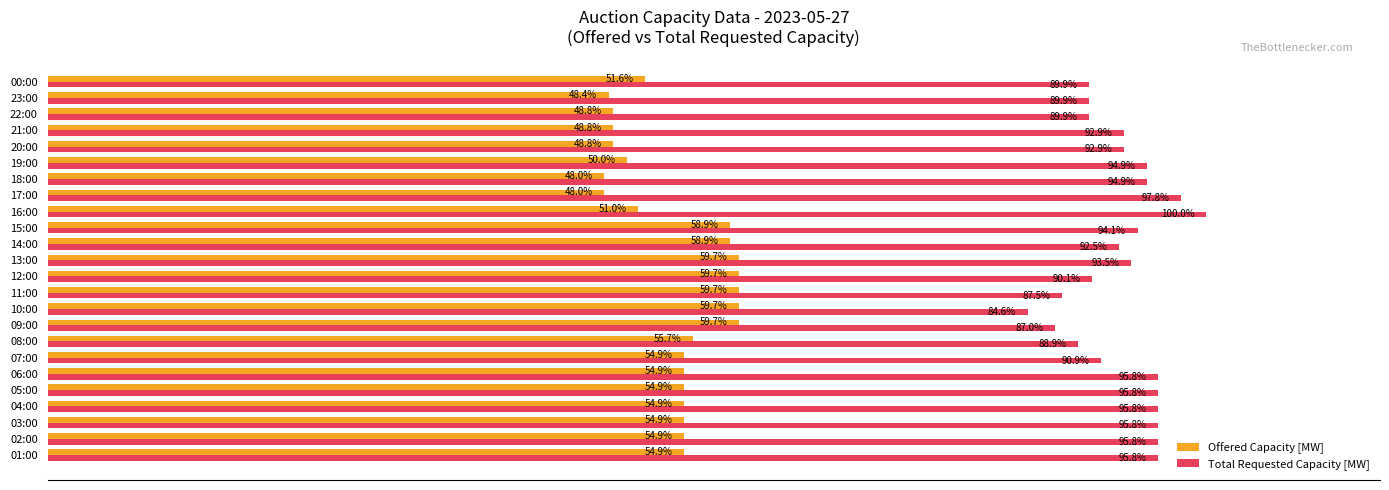

Rank the series by their maximum value, from highest to lowest.

Total Requested Capacity [MW], Offered Capacity [MW]